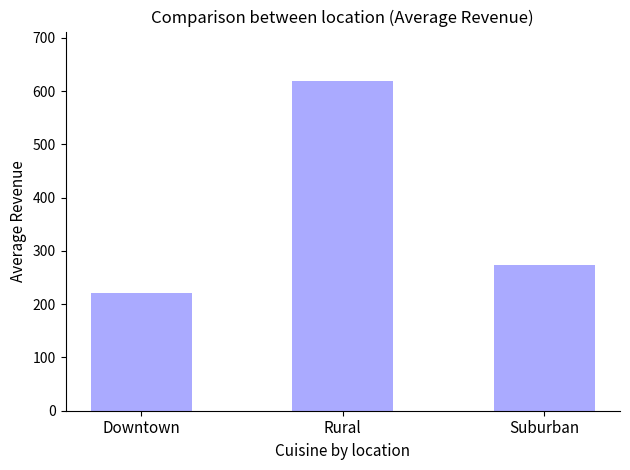

The chart shows a value of 221.2 at Downtown. True or false?

True